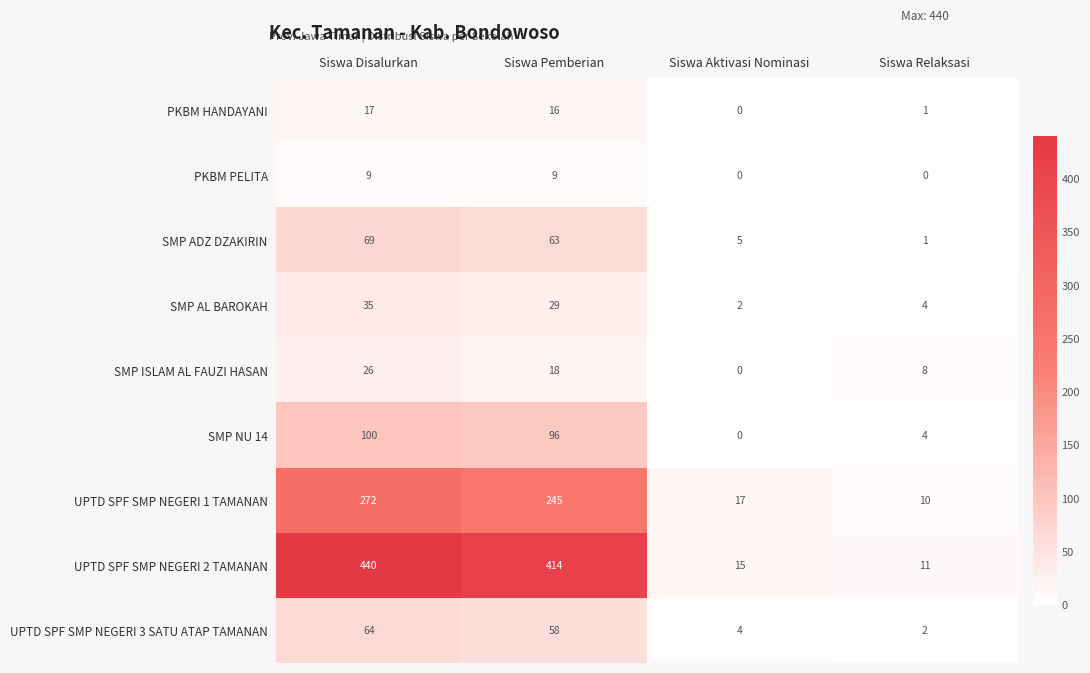

What is the difference between the SMP ISLAM AL FAUZI HASAN values at Siswa Disalurkan and Siswa Relaksasi?

18